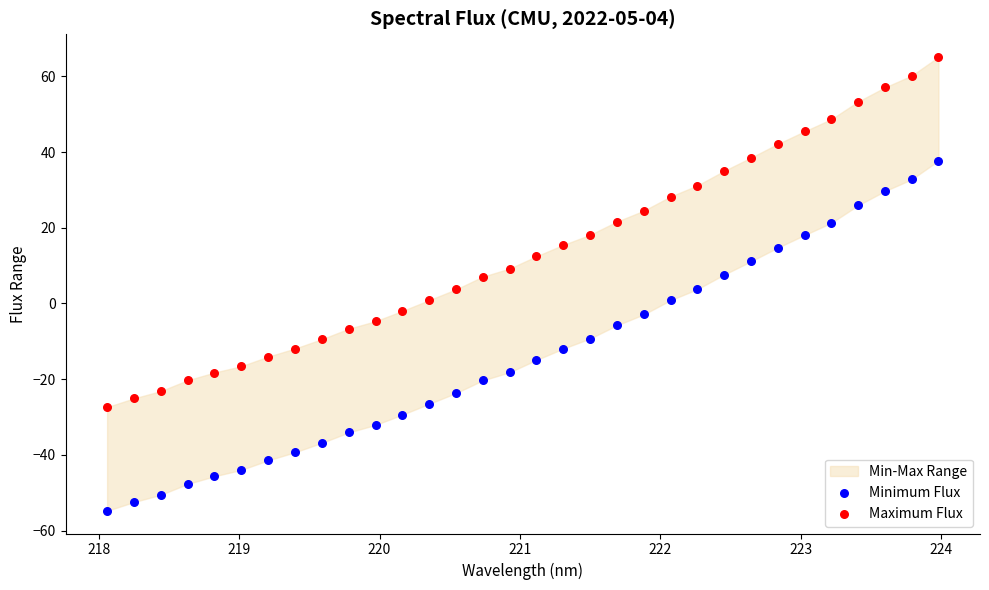

What is the X range (max minus min) for the scatter plot?

5.9